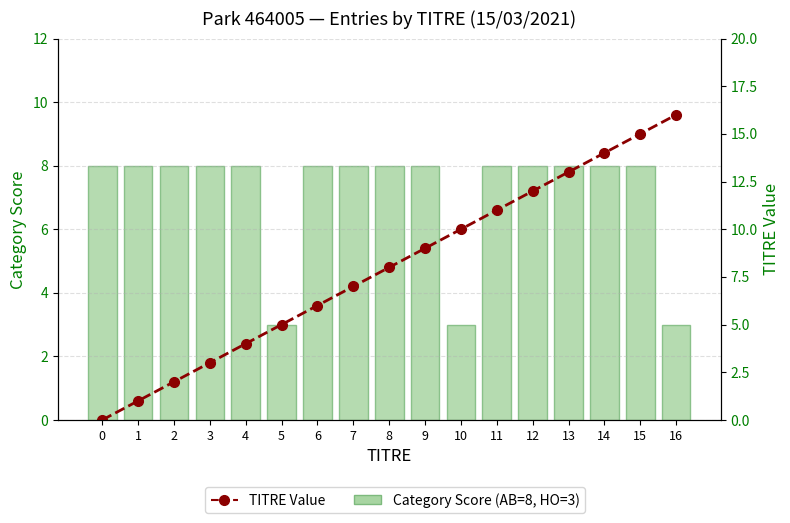

Between 16 and 4, which is larger?

4